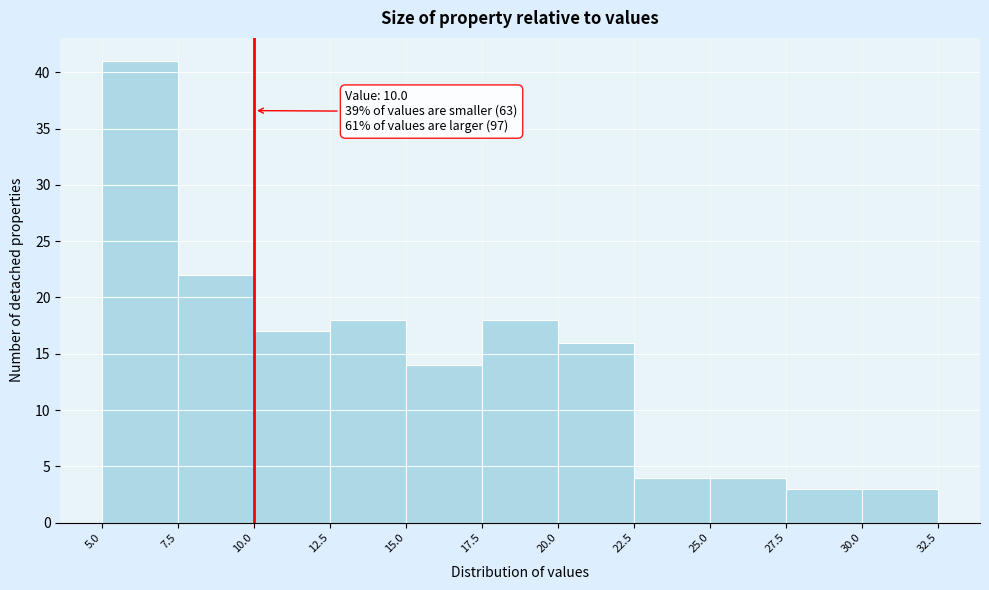

Over which range of the x-axis is the bar tallest?

5.0 to 7.5